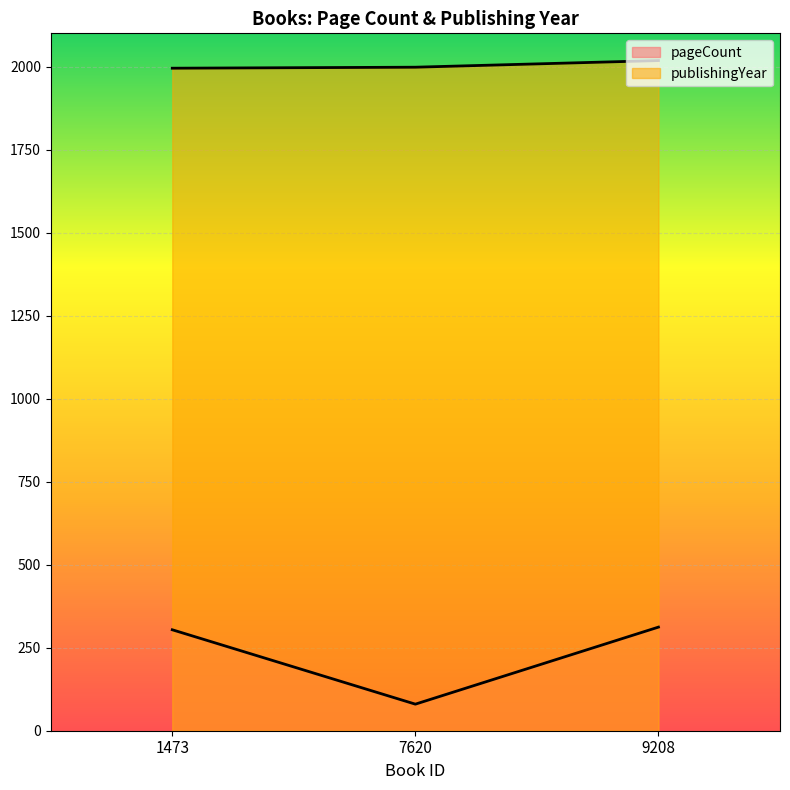

What is the sum of the pageCount values at 9208 and 7620?

392